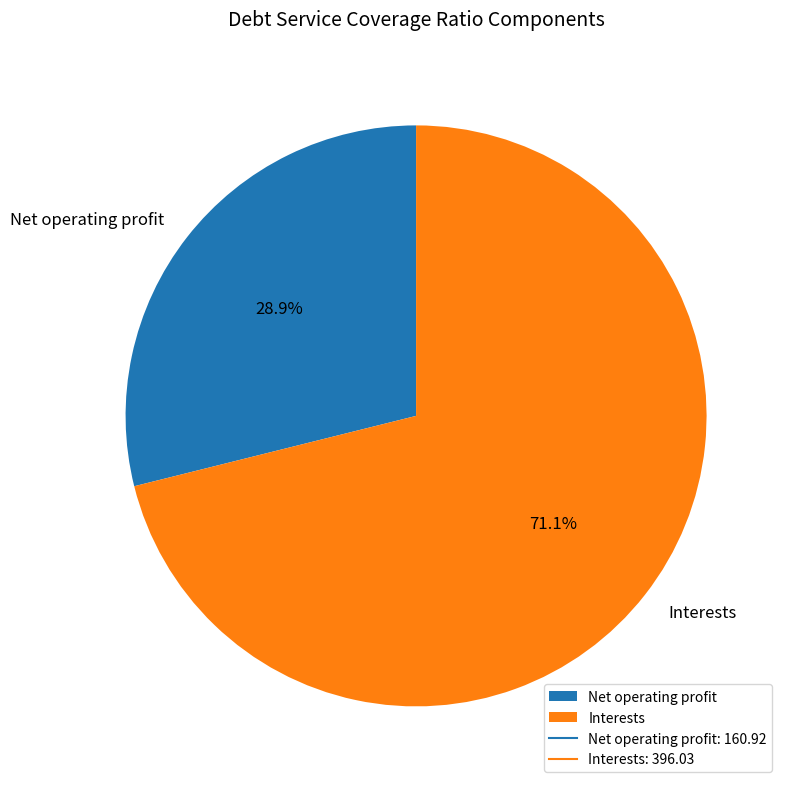

What is the ratio of the value at Interests to the value at Net operating profit?

2.5